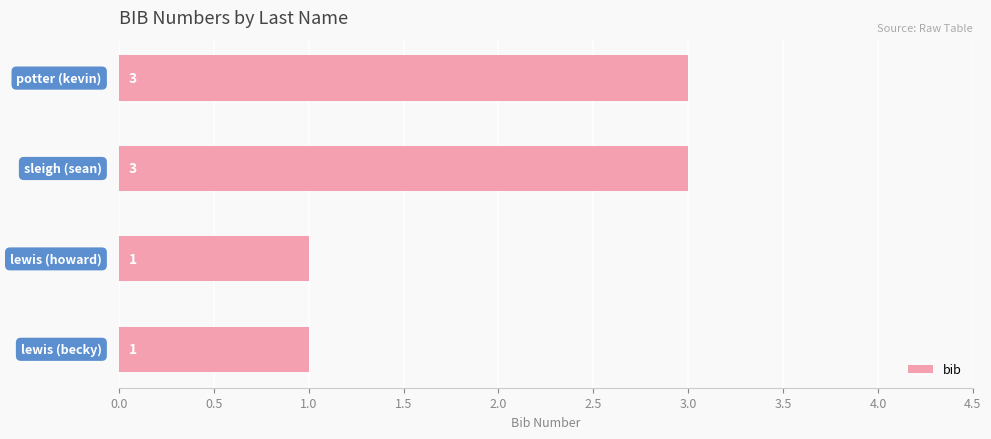

How many values are between 1 and 3?

4